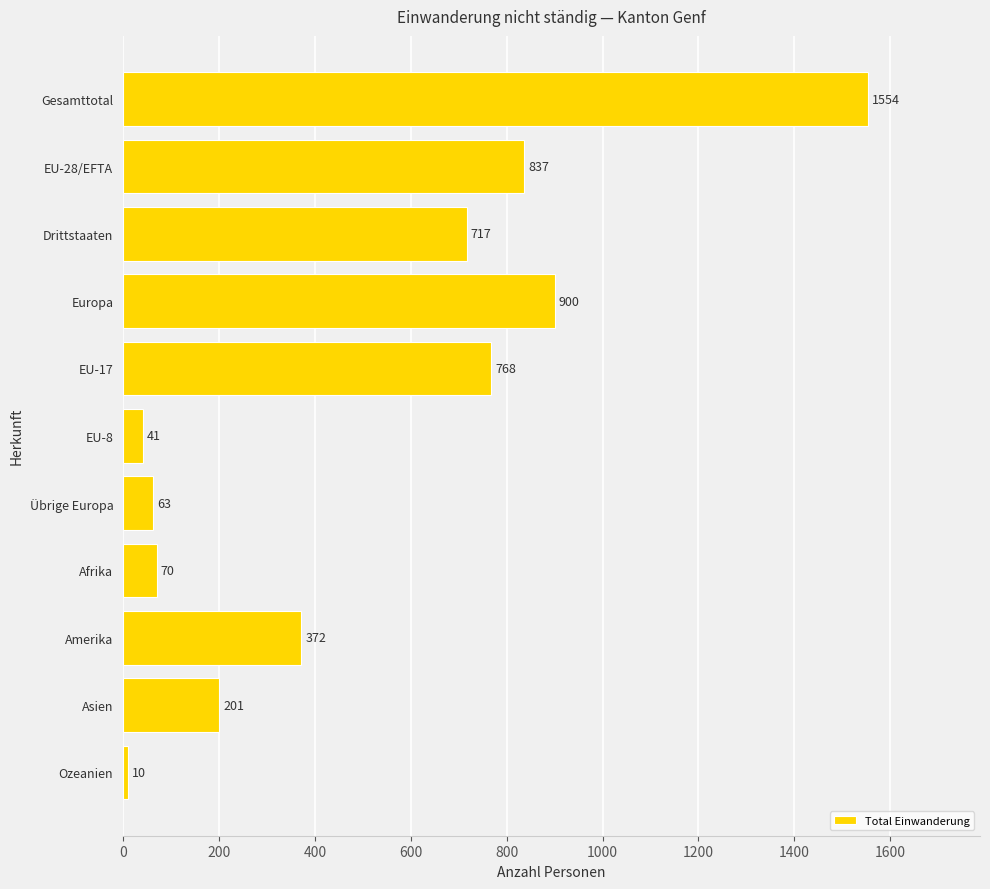

True or false: the data shows 900 at Europa.

True